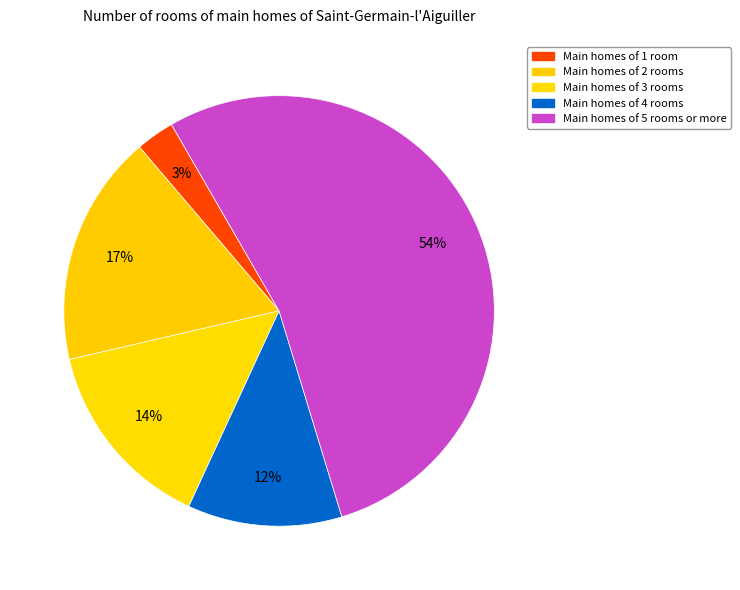

What is the smallest slice in the pie chart?

Main homes of 1 room